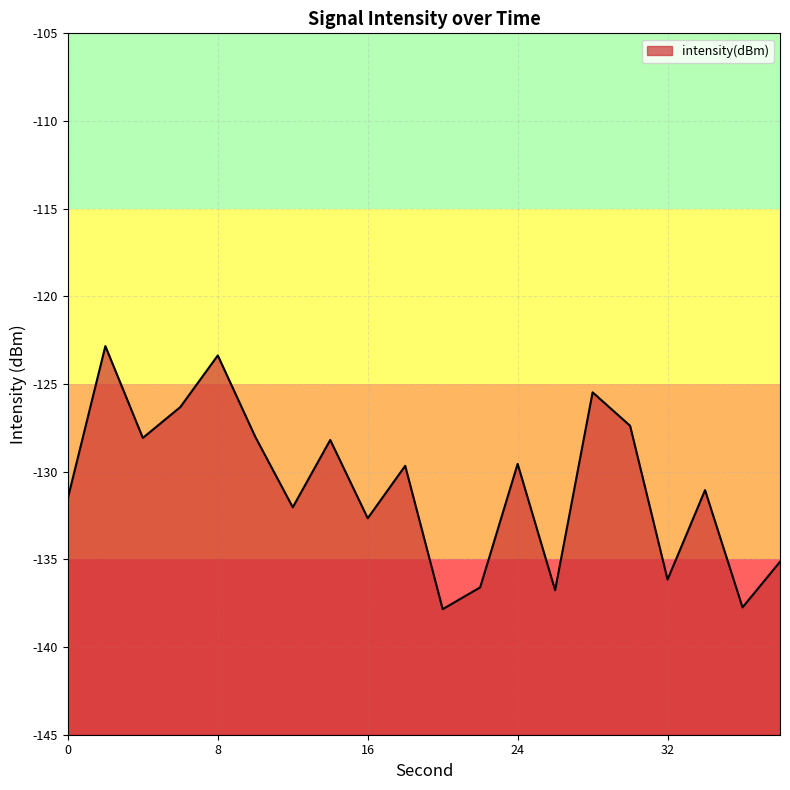

The value at 18 is -33.6. True or false?

False